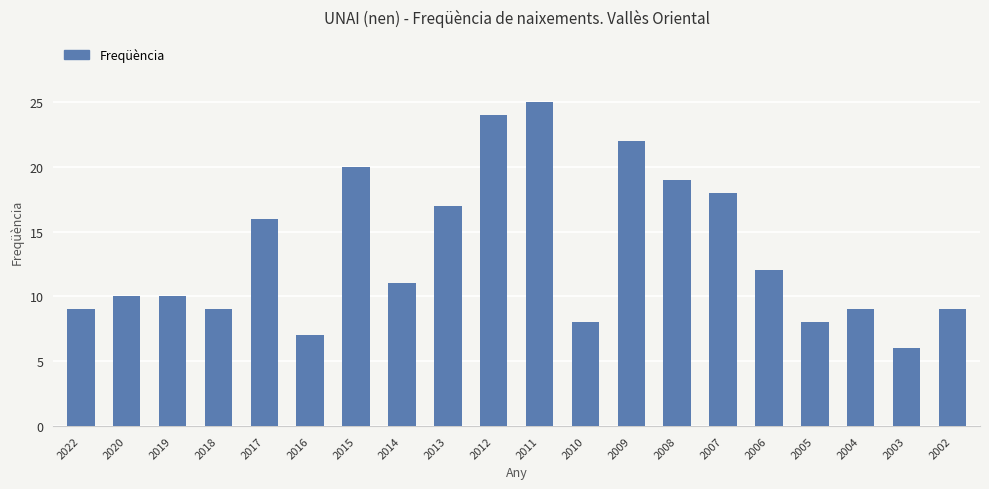

Is it true that the value at 2012 is 9?

False